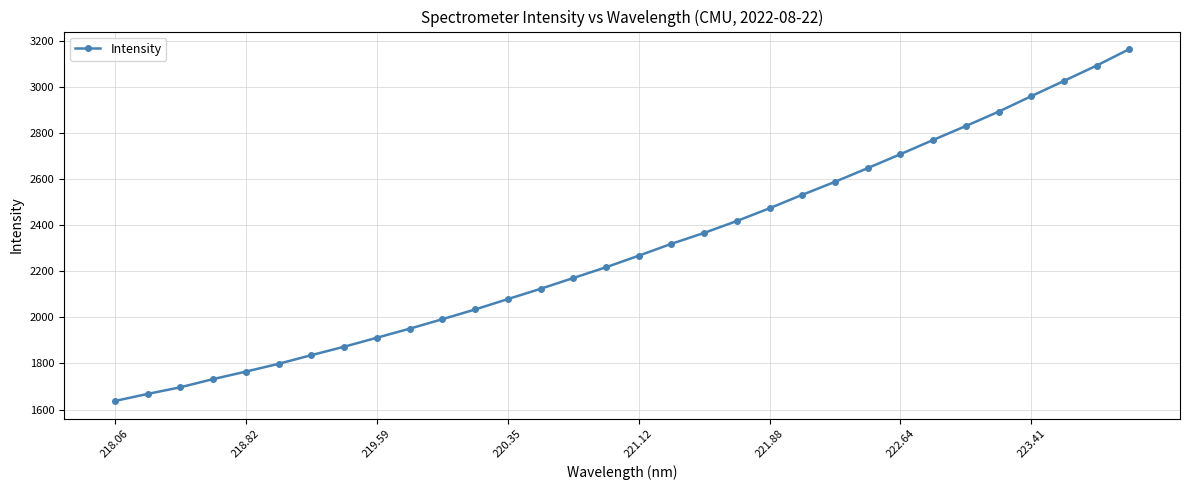

True or false: there are more than 2 points higher than both neighbors.

False